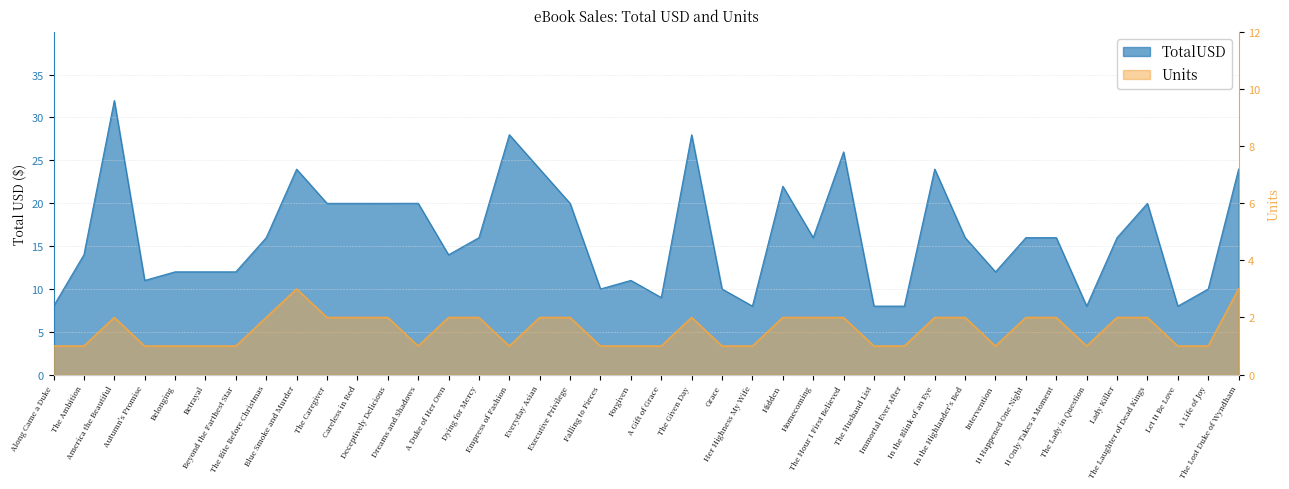

Reading right to left, list all the values displayed in this chart.

TotalUSD: The Lost Duke of Wyndham=24.0	A Life of Joy=10.0	Let It Be Love=8.0	The Laughter of Dead Kings=20.0	Lady Killer=16.0	The Lady in Question=8.0	It Only Takes a Moment=16.0	It Happened One Night=16.0	Intervention=12.0	In the Highlander's Bed=16.0	In the Blink of an Eye=24.0	Immortal Ever After=8.0	The Husband List=8.0	The Hour I First Believed=26.0	Homecoming=16.0	Hidden=22.0	Her Highness My Wife=8.0	Grace=10.0	The Given Day=28.0	A Gift of Grace=9.0	Forgiven=11.0	Falling to Pieces=10.0	Executive Privilege=20.0	Everyday Asian=24.0	Empress of Fashion=28.0	Dying for Mercy=16.0	A Duke of Her Own=14.0	Dreams and Shadows=20.0	Deceptively Delicious=20.0	Careless in Red=20.0	The Caregiver=20.0	Blue Smoke and Murder=24.0	The Bite Before Christmas=16.0	Beyond the Farthest Star=12.0	Betrayal=12.0	Belonging=12.0	Autumn's Promise=11.0	America the Beautiful=32.0	The Ambition=14.0	Along Came a Duke=8.0
Units: The Lost Duke of Wyndham=3.0	A Life of Joy=1.0	Let It Be Love=1.0	The Laughter of Dead Kings=2.0	Lady Killer=2.0	The Lady in Question=1.0	It Only Takes a Moment=2.0	It Happened One Night=2.0	Intervention=1.0	In the Highlander's Bed=2.0	In the Blink of an Eye=2.0	Immortal Ever After=1.0	The Husband List=1.0	The Hour I First Believed=2.0	Homecoming=2.0	Hidden=2.0	Her Highness My Wife=1.0	Grace=1.0	The Given Day=2.0	A Gift of Grace=1.0	Forgiven=1.0	Falling to Pieces=1.0	Executive Privilege=2.0	Everyday Asian=2.0	Empress of Fashion=1.0	Dying for Mercy=2.0	A Duke of Her Own=2.0	Dreams and Shadows=1.0	Deceptively Delicious=2.0	Careless in Red=2.0	The Caregiver=2.0	Blue Smoke and Murder=3.0	The Bite Before Christmas=2.0	Beyond the Farthest Star=1.0	Betrayal=1.0	Belonging=1.0	Autumn's Promise=1.0	America the Beautiful=2.0	The Ambition=1.0	Along Came a Duke=1.0